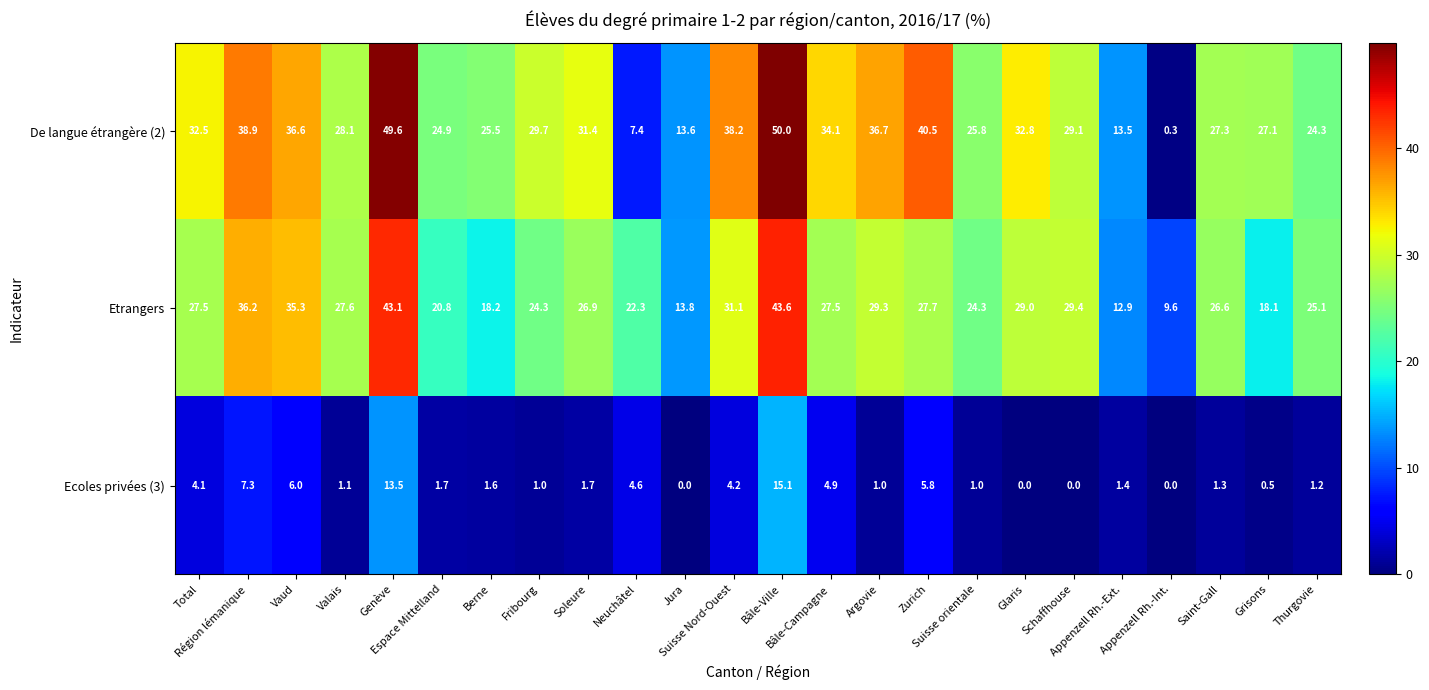

Which series changed the most between Jura and Argovie?

De langue étrangère (2)